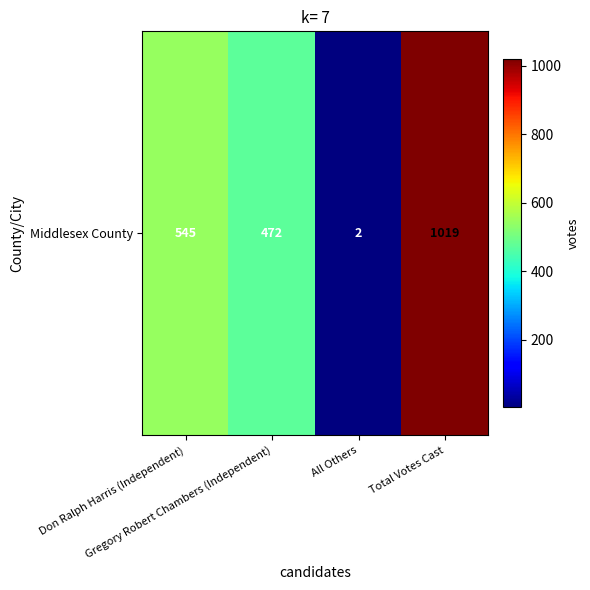

List the labels in order of value, largest first.

Total Votes Cast, Don Ralph Harris (Independent), Gregory Robert Chambers (Independent), All Others